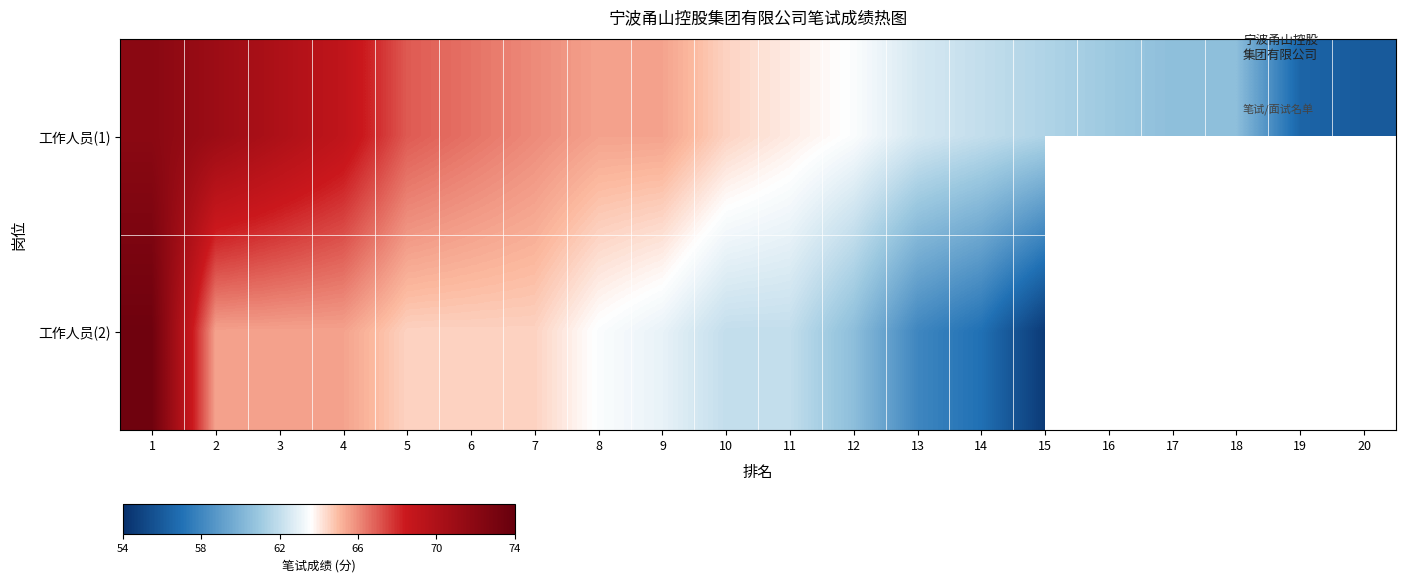

Which category has the lowest value across all series?

15